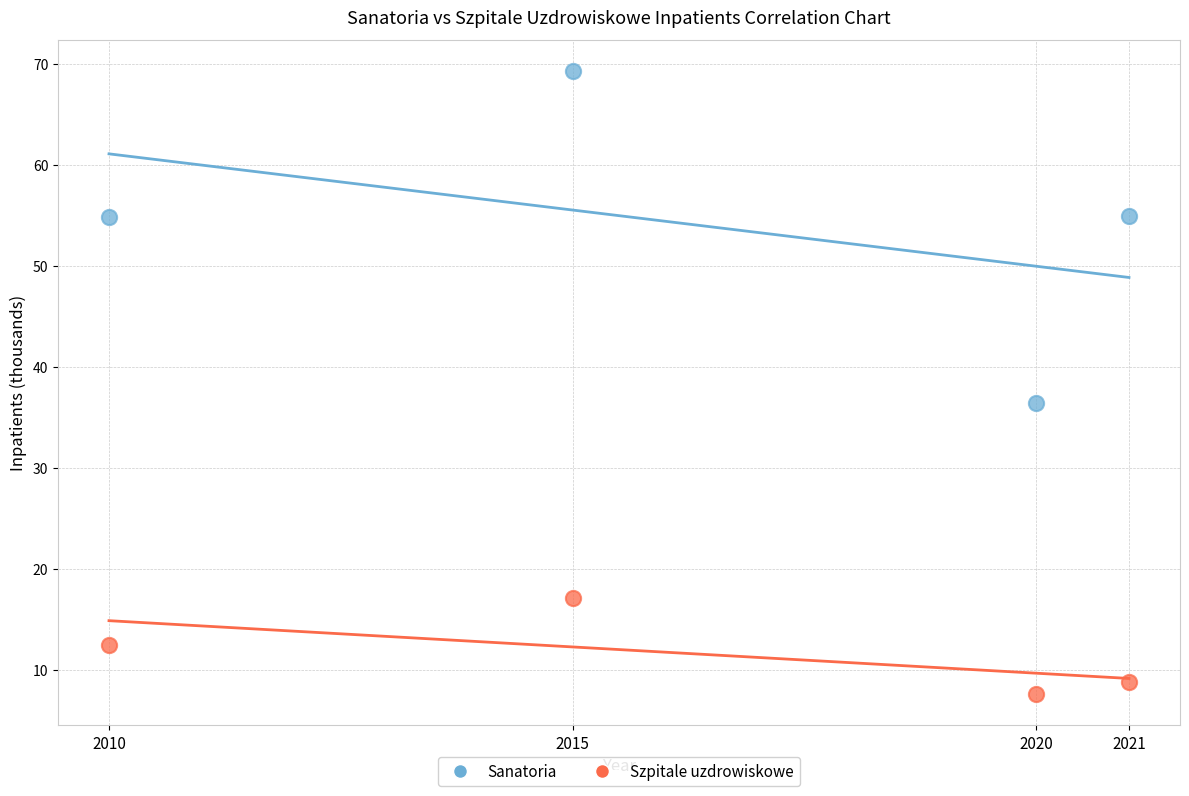

Across all series, what Y value is closest to 38?

36.4